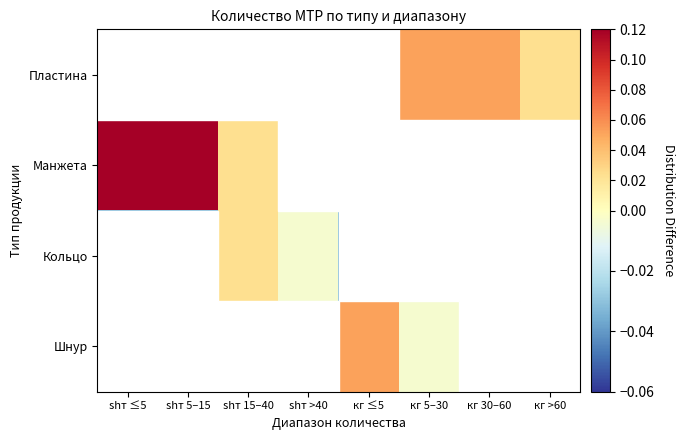

Reading right to left, extract all data points from this chart.

Пластина: кг >60=0.0	кг 30–60=0.1	кг 5–30=0.1	кг ≤5=-0.0	shт >40=-0.0	shт 15–40=-0.0	shт 5–15=-0.0	shт ≤5=-0.0
Манжета: кг >60=-0.0	кг 30–60=-0.0	кг 5–30=-0.0	кг ≤5=-0.0	shт >40=-0.0	shт 15–40=0.0	shт 5–15=0.1	shт ≤5=0.3
Кольцо: кг >60=-0.0	кг 30–60=-0.0	кг 5–30=-0.0	кг ≤5=-0.0	shт >40=-0.0	shт 15–40=0.0	shт 5–15=-0.0	shт ≤5=-0.0
Шнур: кг >60=-0.0	кг 30–60=-0.0	кг 5–30=-0.0	кг ≤5=0.1	shт >40=-0.0	shт 15–40=-0.0	shт 5–15=-0.0	shт ≤5=-0.0